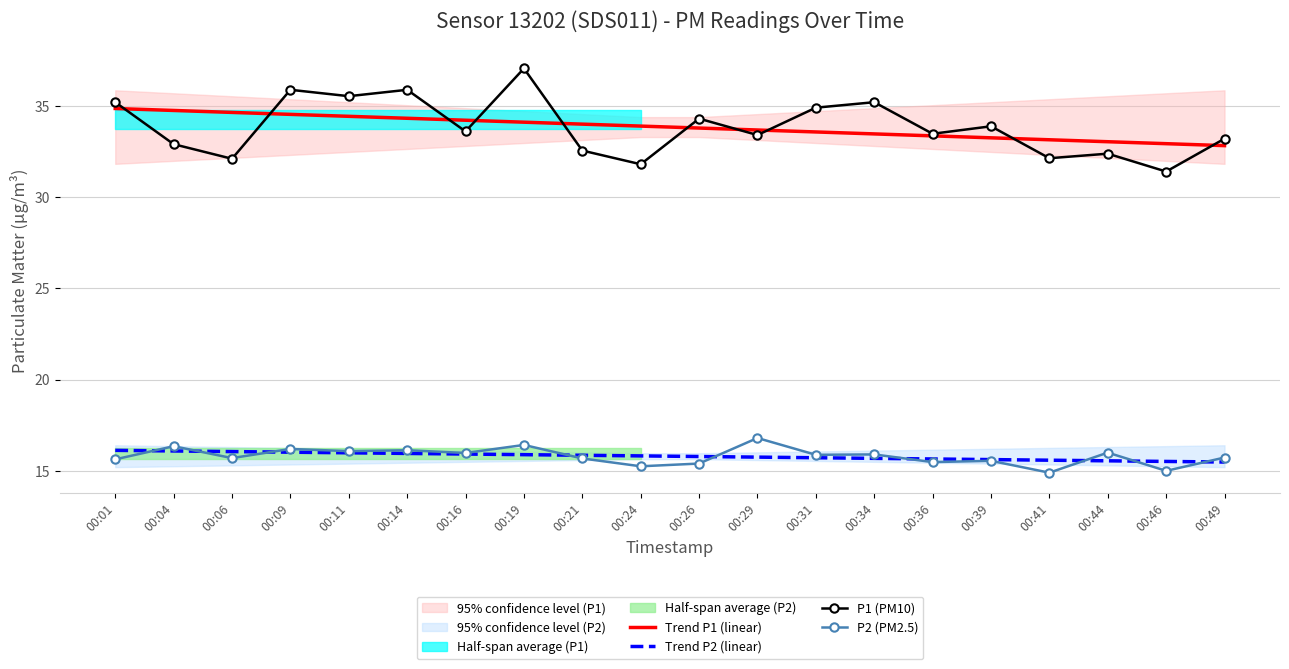

Reading right to left, transcribe all the data shown in this chart.

Trend P1 (linear): 00:49=32.8	00:46=32.9	00:44=33.0	00:41=33.1	00:39=33.2	00:36=33.4	00:34=33.5	00:31=33.6	00:29=33.7	00:26=33.8	00:24=33.9	00:21=34.0	00:19=34.1	00:16=34.2	00:14=34.3	00:11=34.4	00:09=34.5	00:06=34.6	00:04=34.7	00:01=34.9
Trend P2 (linear): 00:49=15.5	00:46=15.5	00:44=15.5	00:41=15.6	00:39=15.6	00:36=15.7	00:34=15.7	00:31=15.7	00:29=15.8	00:26=15.8	00:24=15.8	00:21=15.9	00:19=15.9	00:16=15.9	00:14=16.0	00:11=16.0	00:09=16.0	00:06=16.1	00:04=16.1	00:01=16.1
P1 (PM10): 00:49=33.2	00:46=31.4	00:44=32.4	00:41=32.1	00:39=33.9	00:36=33.5	00:34=35.2	00:31=34.9	00:29=33.4	00:26=34.3	00:24=31.8	00:21=32.5	00:19=37.0	00:16=33.6	00:14=35.9	00:11=35.5	00:09=35.9	00:06=32.1	00:04=32.9	00:01=35.2
P2 (PM2.5): 00:49=15.7	00:46=15.0	00:44=16.0	00:41=14.9	00:39=15.6	00:36=15.5	00:34=15.9	00:31=15.9	00:29=16.8	00:26=15.4	00:24=15.2	00:21=15.7	00:19=16.4	00:16=16.0	00:14=16.1	00:11=16.1	00:09=16.2	00:06=15.7	00:04=16.4	00:01=15.6